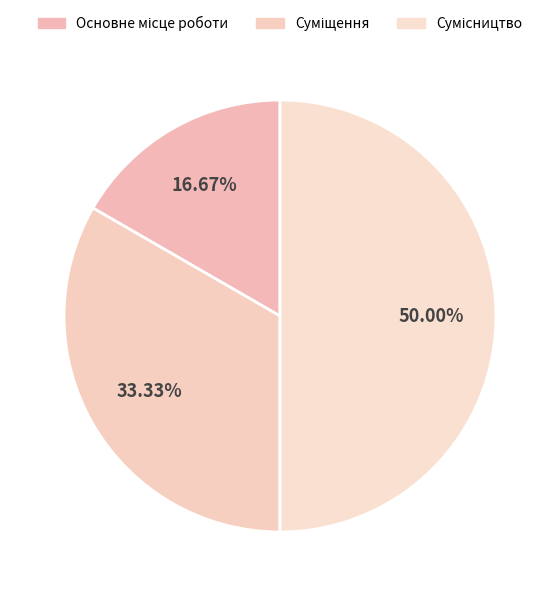

To the nearest percent, what is the difference between the largest and smallest slice percentages?

33%